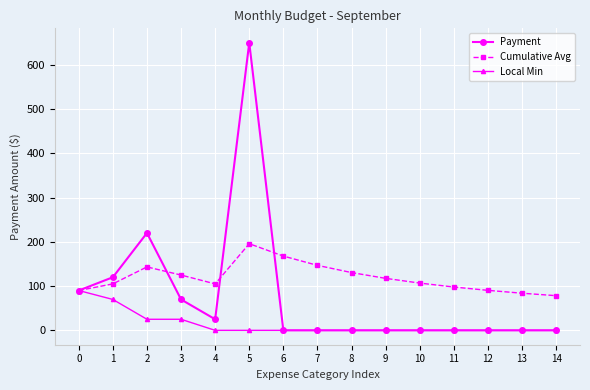

What is the average value of the Payment series?

78.3